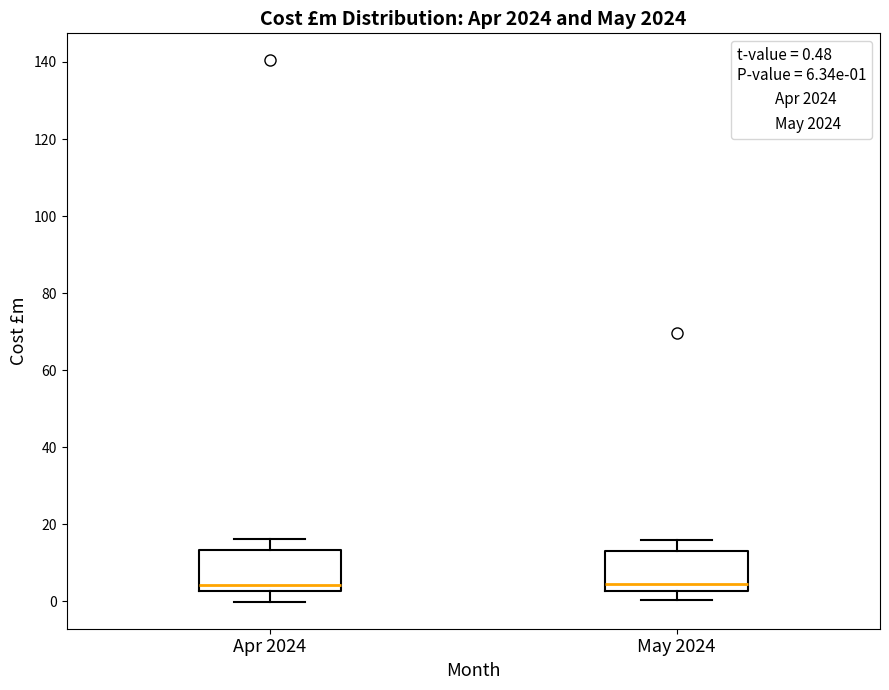

Reading left to right, read every box against the y-axis: the position of its median line, the range the box covers, and the ends of its whiskers. The values are not printed on the chart, so give them approximately, as read against the axis.

Apr 2024: median 4, box 2 to 14, whiskers 0 to 16
May 2024: median 4, box 2 to 14, whiskers 0 to 16